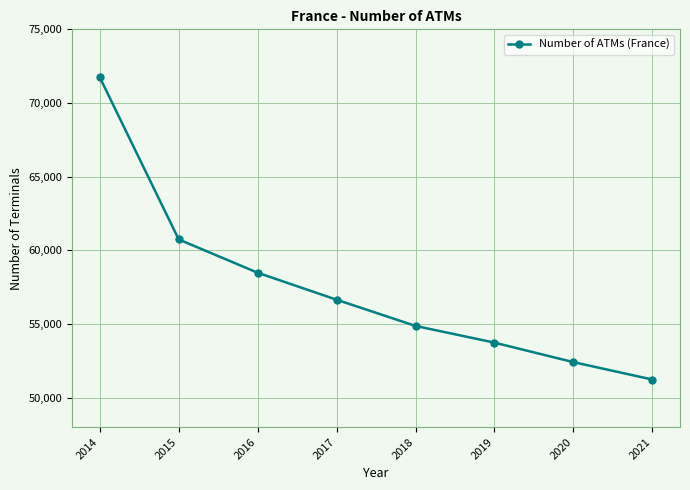

Rank the categories by value from lowest to highest.

2021, 2020, 2019, 2018, 2017, 2016, 2015, 2014